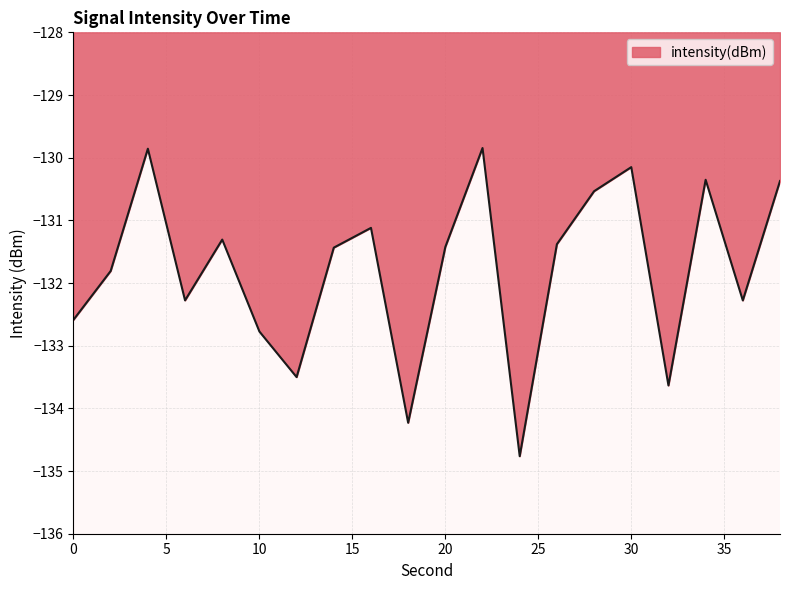

True or false: there are more than 2 points higher than both neighbors.

True